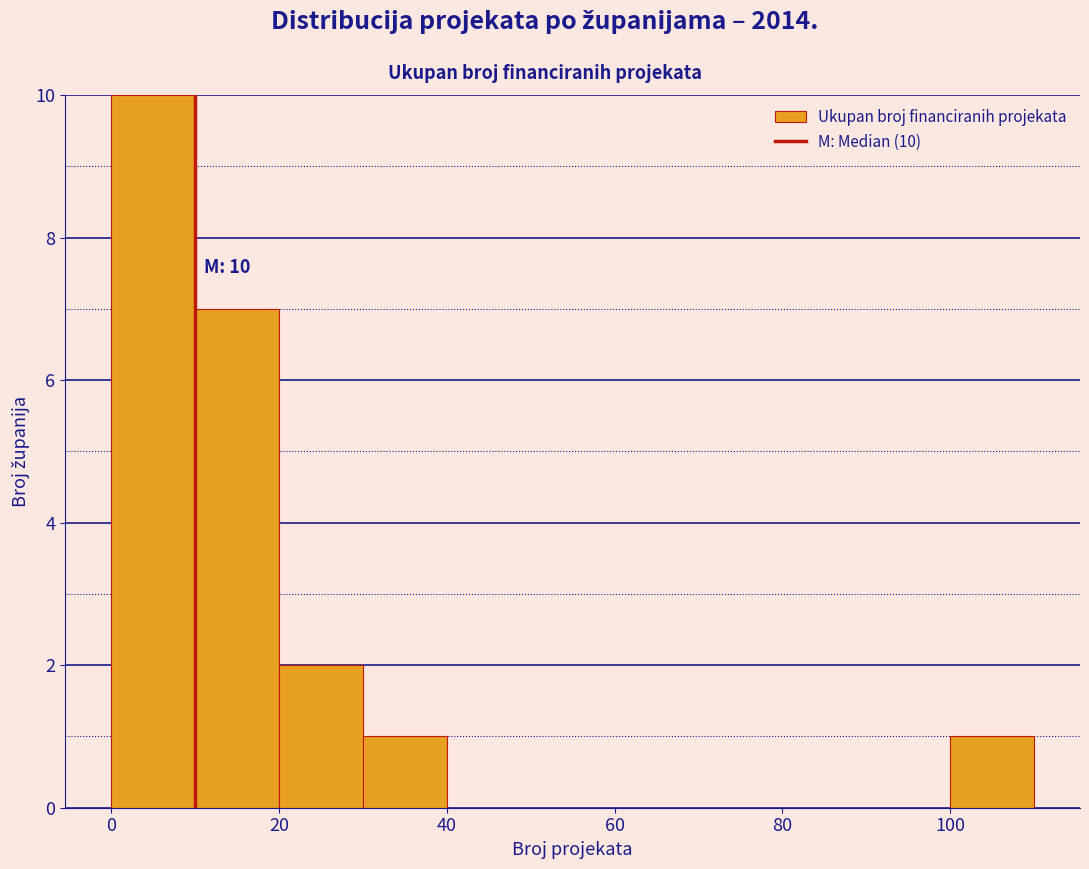

Which range on the x-axis has the tallest bar?

0 to 10